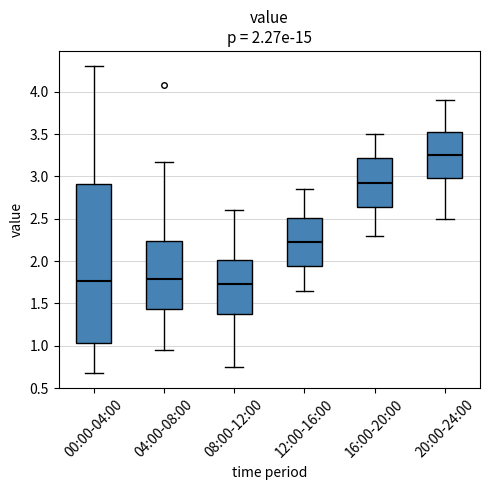

Comparing the boxes themselves (not the whiskers), which one is the tallest?

00:00-04:00